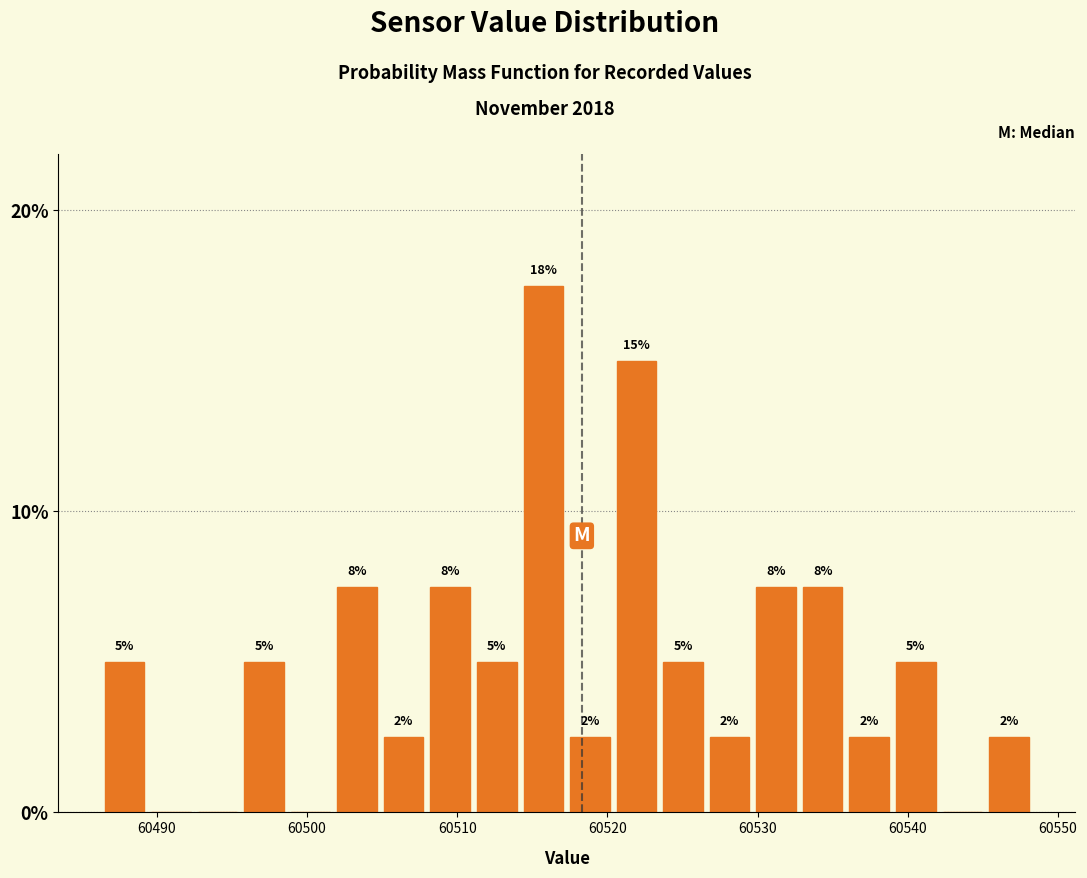

Around what value on the x-axis is the tallest bar? Give the approximate position of its centre, as read against the axis.

60516